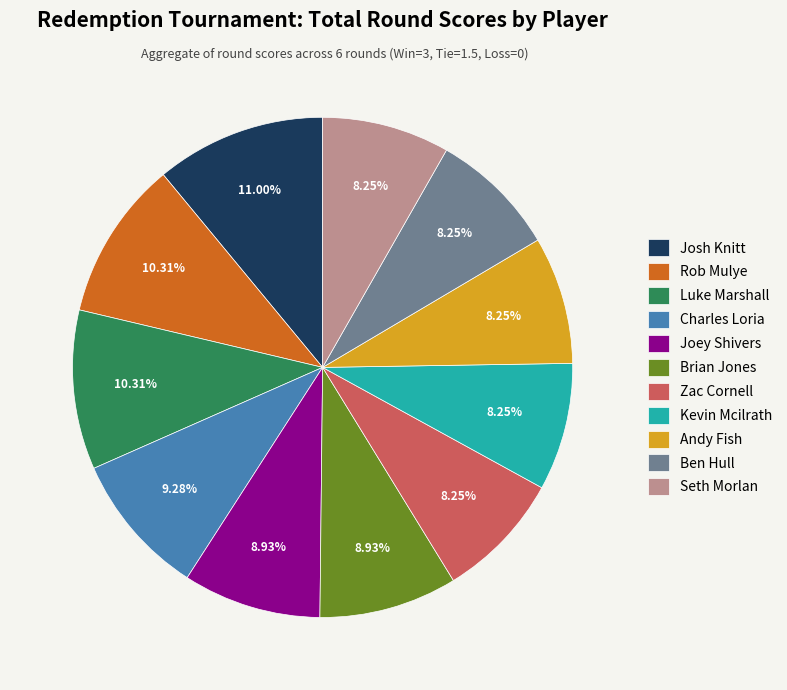

What percentage is the Joey Shivers slice, to the nearest percent?

9%